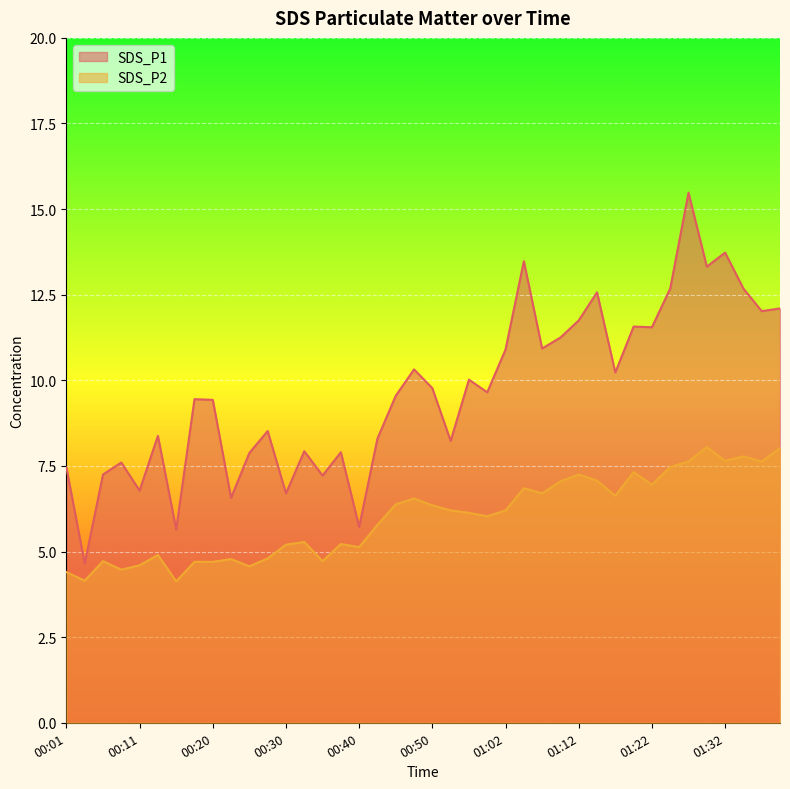

Between 00:45 and 00:13, which is larger?

00:45